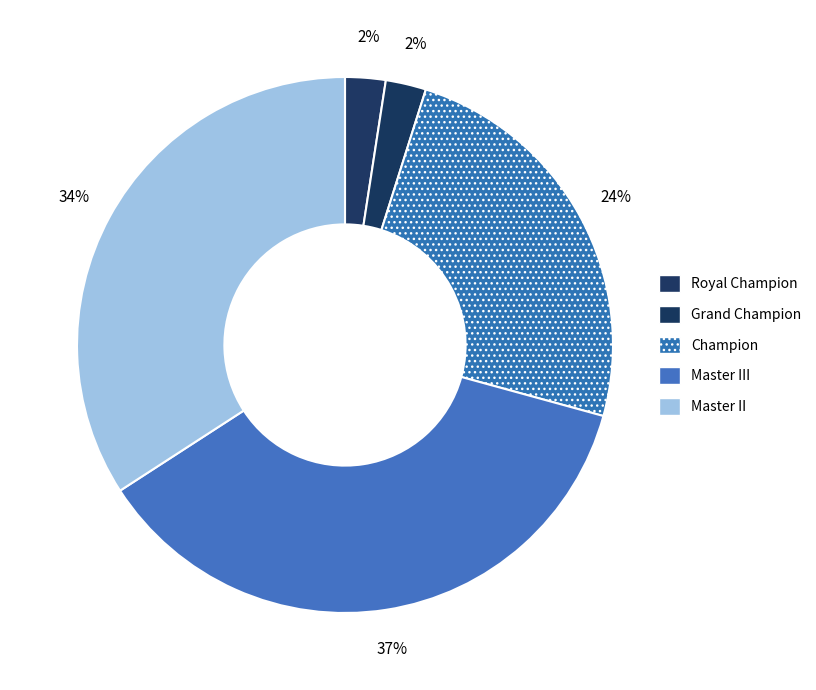

How many slices are in this pie chart?

5